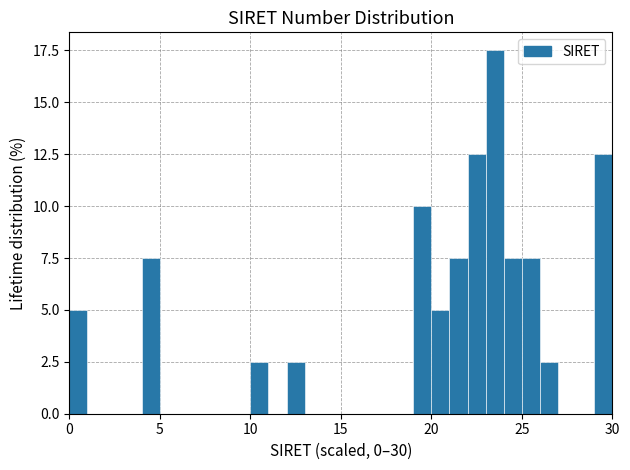

Read against the x-axis, roughly where is the centre of the tallest bar?

23.5